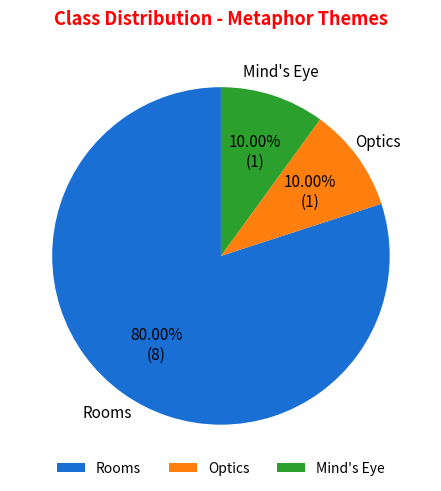

Which has a higher value, Rooms or Optics?

Rooms